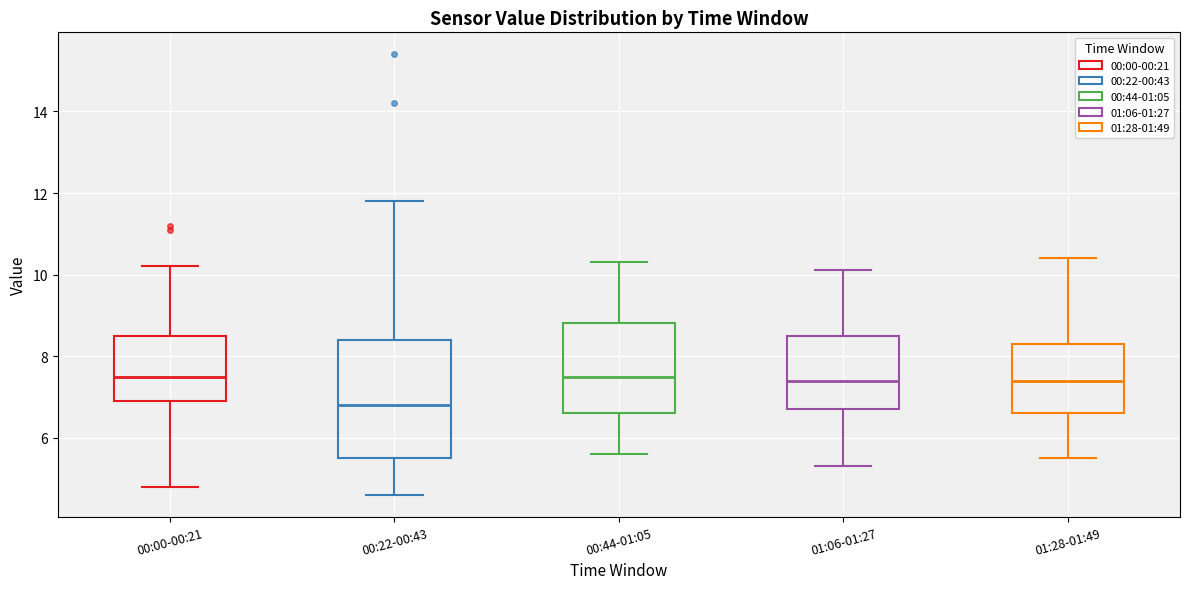

Reading left to right, read every box against the y-axis: the position of its median line, the range the box covers, and the ends of its whiskers. The values are not printed on the chart, so give them approximately, as read against the axis.

00:00-00:21: median 7.6, box 7.0 to 8.6, whiskers 4.8 to 10.2
00:22-00:43: median 6.8, box 5.6 to 8.4, whiskers 4.6 to 11.8
00:44-01:05: median 7.6, box 6.6 to 8.8, whiskers 5.6 to 10.4
01:06-01:27: median 7.4, box 6.8 to 8.6, whiskers 5.4 to 10.2
01:28-01:49: median 7.4, box 6.6 to 8.4, whiskers 5.6 to 10.4